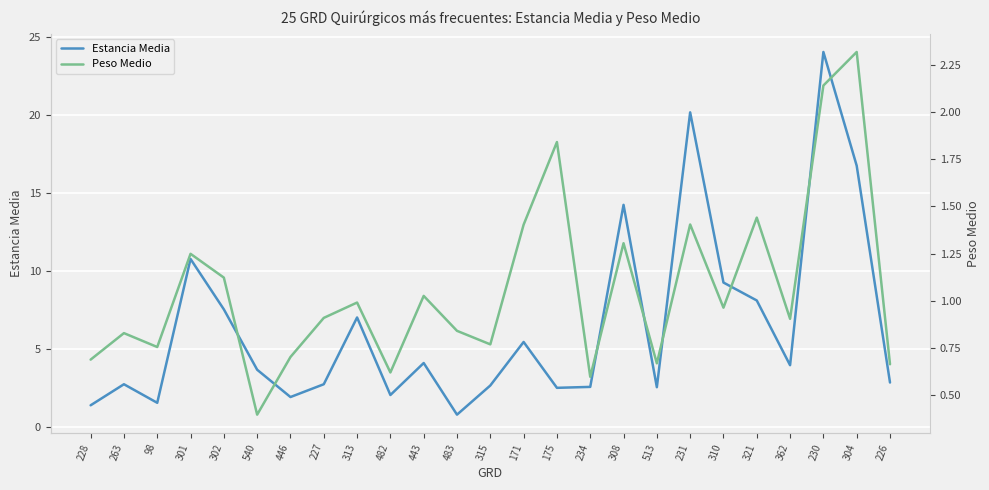

What is the label of the 5th point from the right?

321